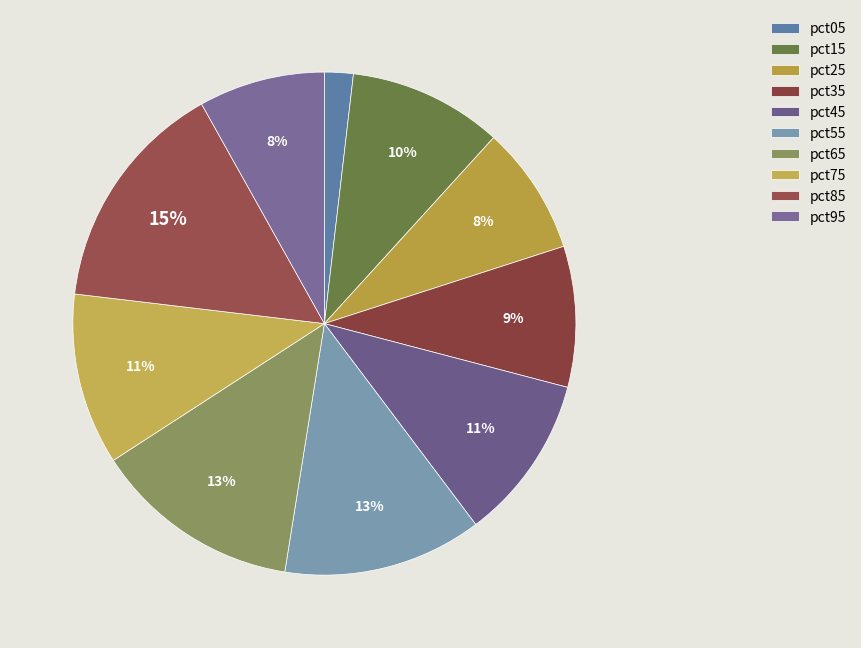

Which slice is the smallest?

pct05